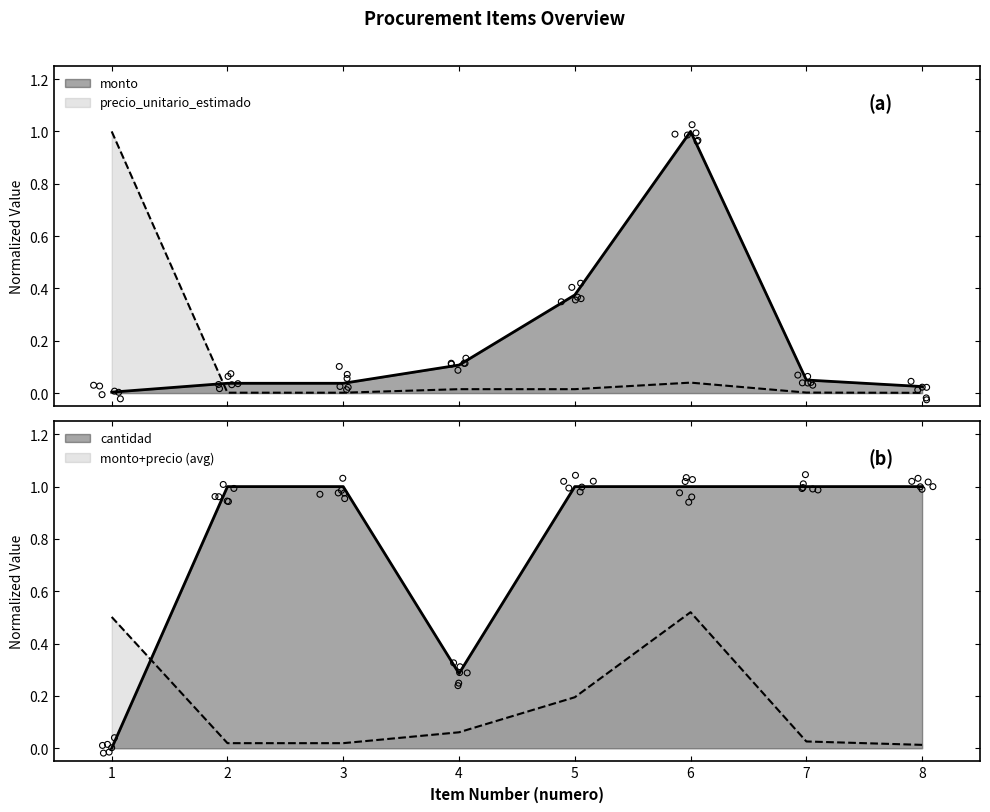

Which series reaches the maximum Y coordinate?

monto